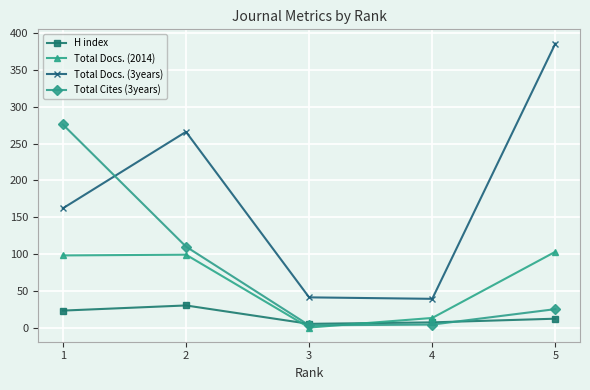

What is the average value of the Total Docs. (3years) series?

179